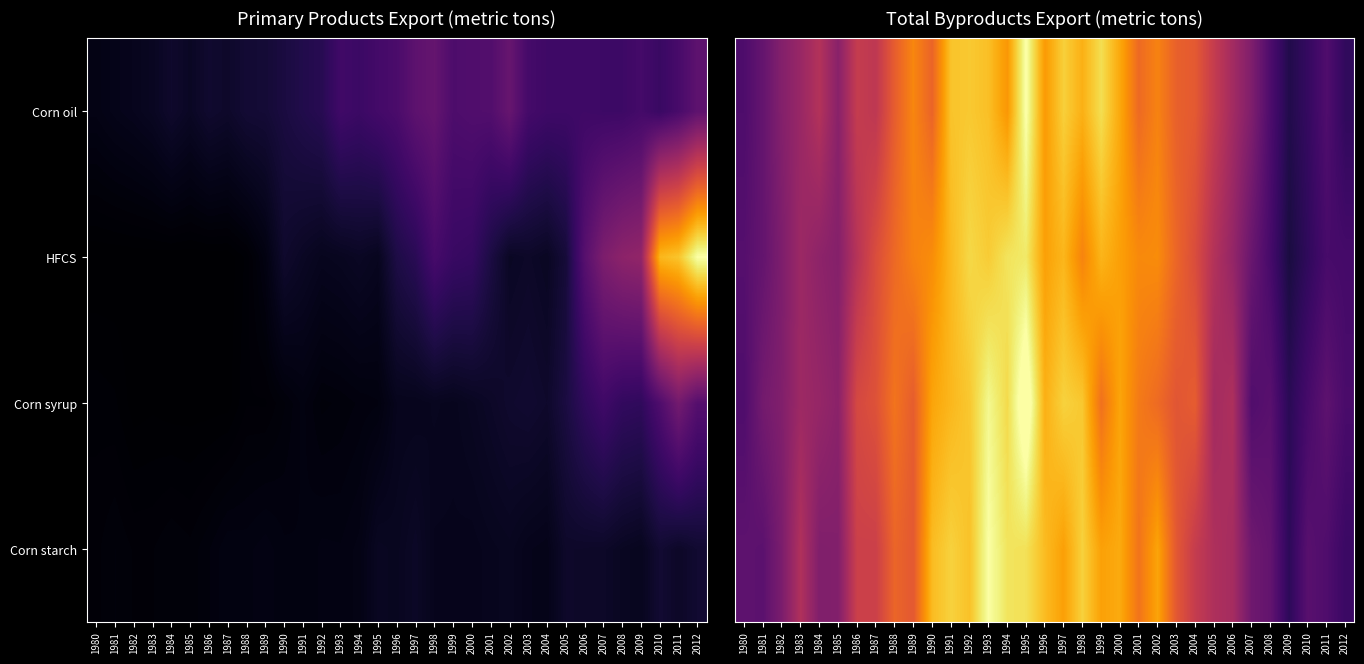

Which category has the lowest value across all series?

2009